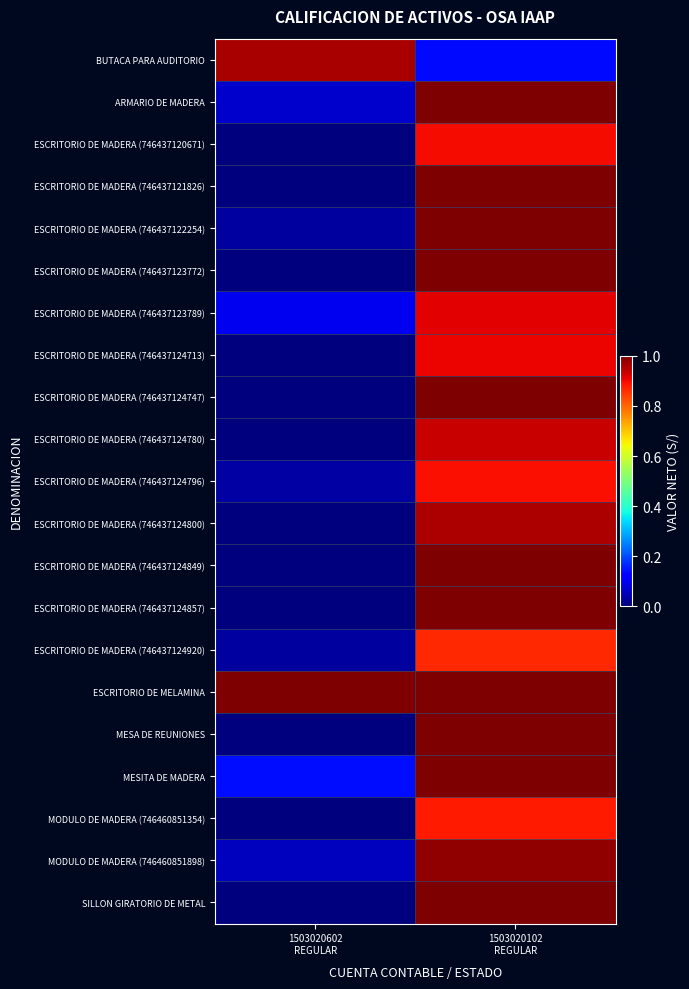

Reading left to right, what are all the values shown in this chart?

BUTACA PARA AUDITORIO: 1503020602
REGULAR=1.0	1503020102
REGULAR=0.1
ARMARIO DE MADERA: 1503020602
REGULAR=0.1	1503020102
REGULAR=1.0
ESCRITORIO DE MADERA (746437120671): 1503020602
REGULAR=0.0	1503020102
REGULAR=0.9
ESCRITORIO DE MADERA (746437121826): 1503020602
REGULAR=0.0	1503020102
REGULAR=1.0
ESCRITORIO DE MADERA (746437122254): 1503020602
REGULAR=0.0	1503020102
REGULAR=1.0
ESCRITORIO DE MADERA (746437123772): 1503020602
REGULAR=0.0	1503020102
REGULAR=1.0
ESCRITORIO DE MADERA (746437123789): 1503020602
REGULAR=0.1	1503020102
REGULAR=0.9
ESCRITORIO DE MADERA (746437124713): 1503020602
REGULAR=0.0	1503020102
REGULAR=0.9
ESCRITORIO DE MADERA (746437124747): 1503020602
REGULAR=0.0	1503020102
REGULAR=1.0
ESCRITORIO DE MADERA (746437124780): 1503020602
REGULAR=0.0	1503020102
REGULAR=0.9
ESCRITORIO DE MADERA (746437124796): 1503020602
REGULAR=0.0	1503020102
REGULAR=0.9
ESCRITORIO DE MADERA (746437124800): 1503020602
REGULAR=0.0	1503020102
REGULAR=1.0
ESCRITORIO DE MADERA (746437124849): 1503020602
REGULAR=0.0	1503020102
REGULAR=1.0
ESCRITORIO DE MADERA (746437124857): 1503020602
REGULAR=0.0	1503020102
REGULAR=1.0
ESCRITORIO DE MADERA (746437124920): 1503020602
REGULAR=0.0	1503020102
REGULAR=0.9
ESCRITORIO DE MELAMINA: 1503020602
REGULAR=1.0	1503020102
REGULAR=1.0
MESA DE REUNIONES: 1503020602
REGULAR=0.0	1503020102
REGULAR=1.0
MESITA DE MADERA: 1503020602
REGULAR=0.1	1503020102
REGULAR=1.0
MODULO DE MADERA (746460851354): 1503020602
REGULAR=0.0	1503020102
REGULAR=0.9
MODULO DE MADERA (746460851898): 1503020602
REGULAR=0.1	1503020102
REGULAR=1.0
SILLON GIRATORIO DE METAL: 1503020602
REGULAR=0.0	1503020102
REGULAR=1.0